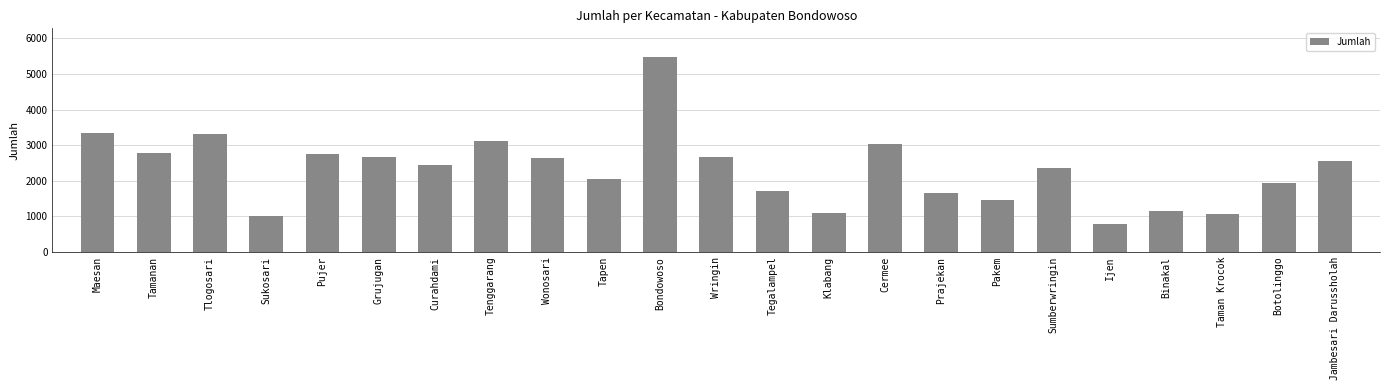

What is the value of the 6th bar from the left?

2654